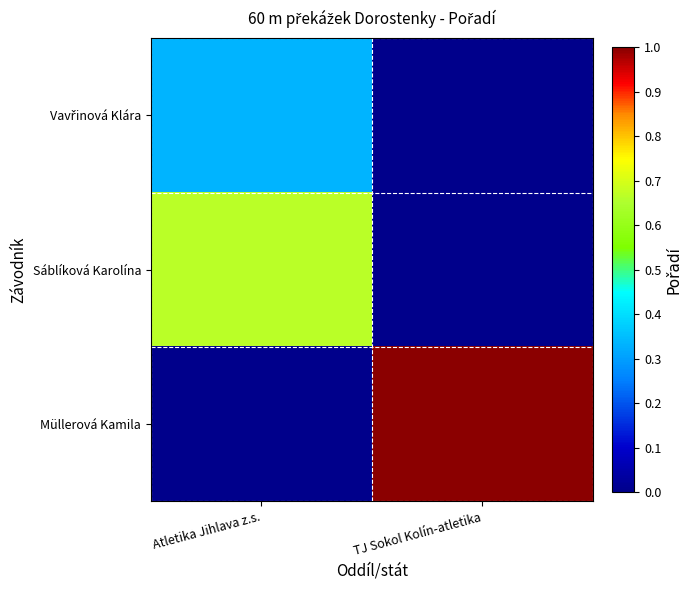

Which label corresponds to the largest value in the chart?

TJ Sokol Kolín-atletika